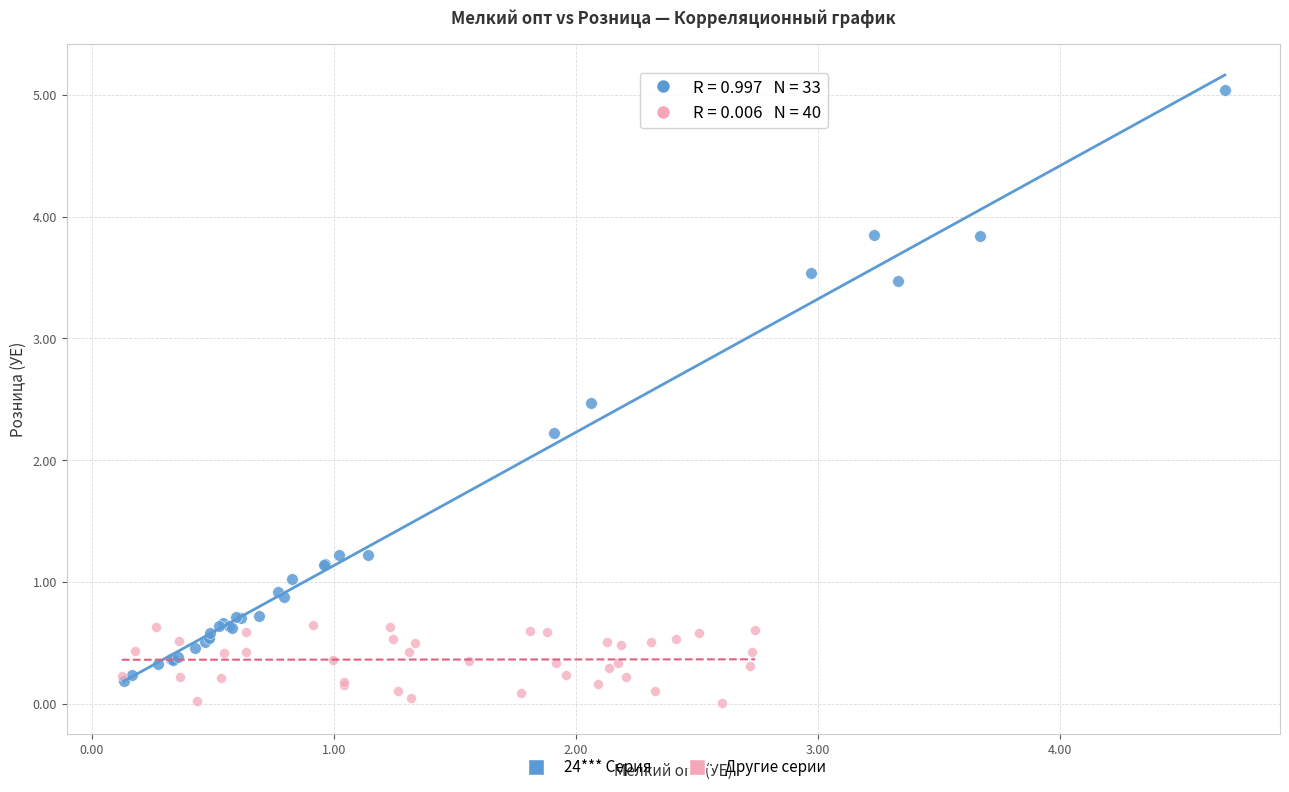

Which series reaches the maximum Y coordinate?

24*** Серия